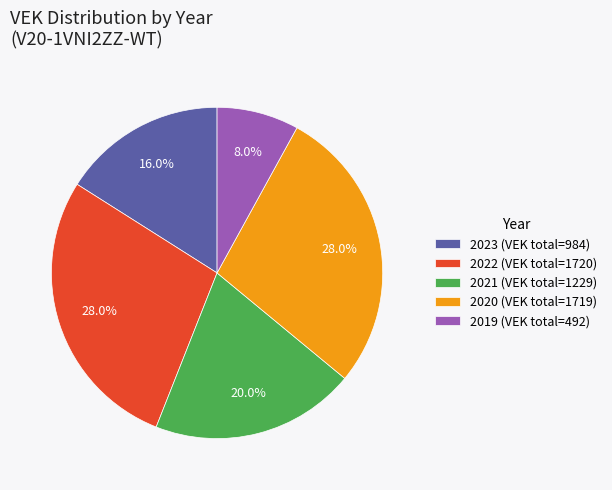

What is the smallest slice in the pie chart?

2019 (VEK total=492)